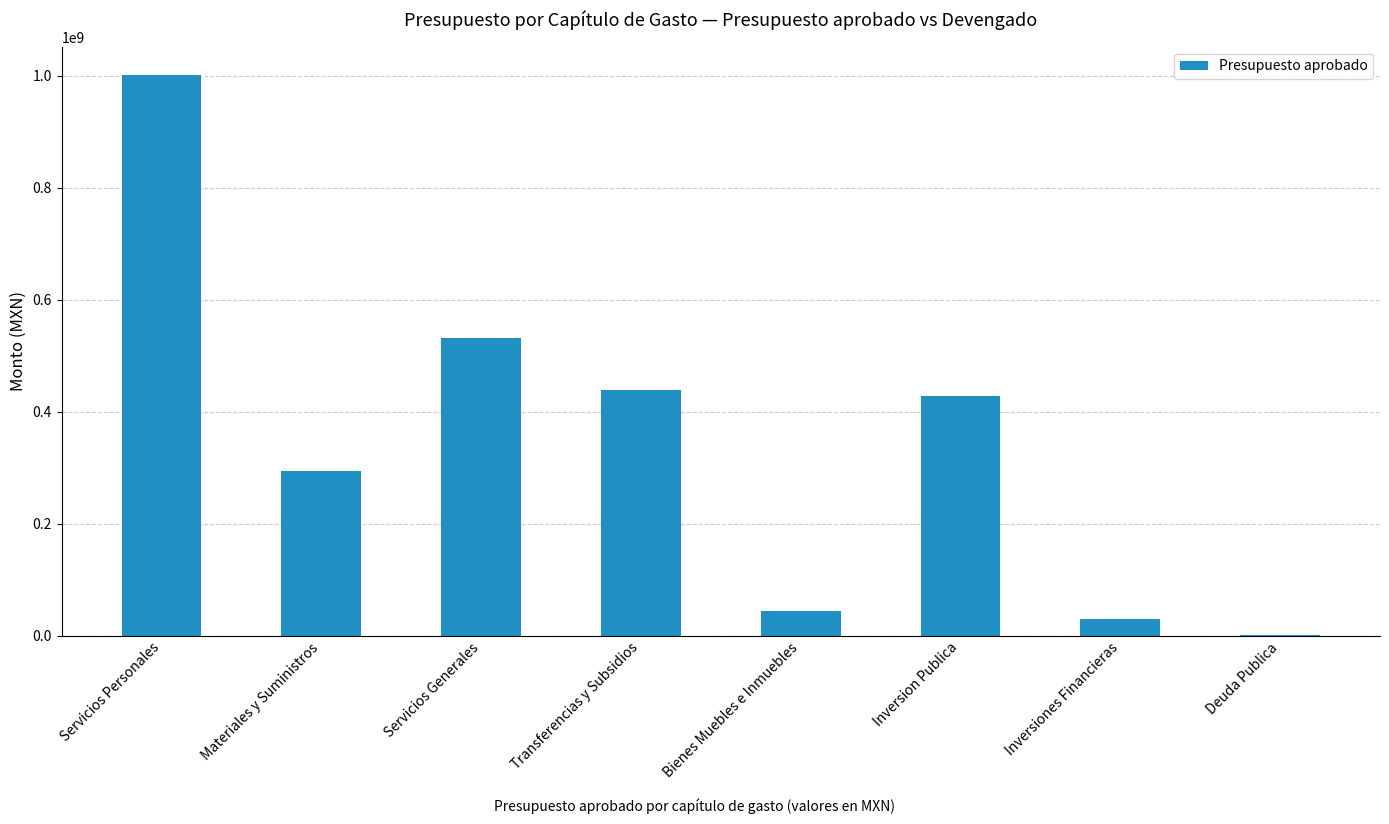

What is the greatest value displayed?

1001502280.0